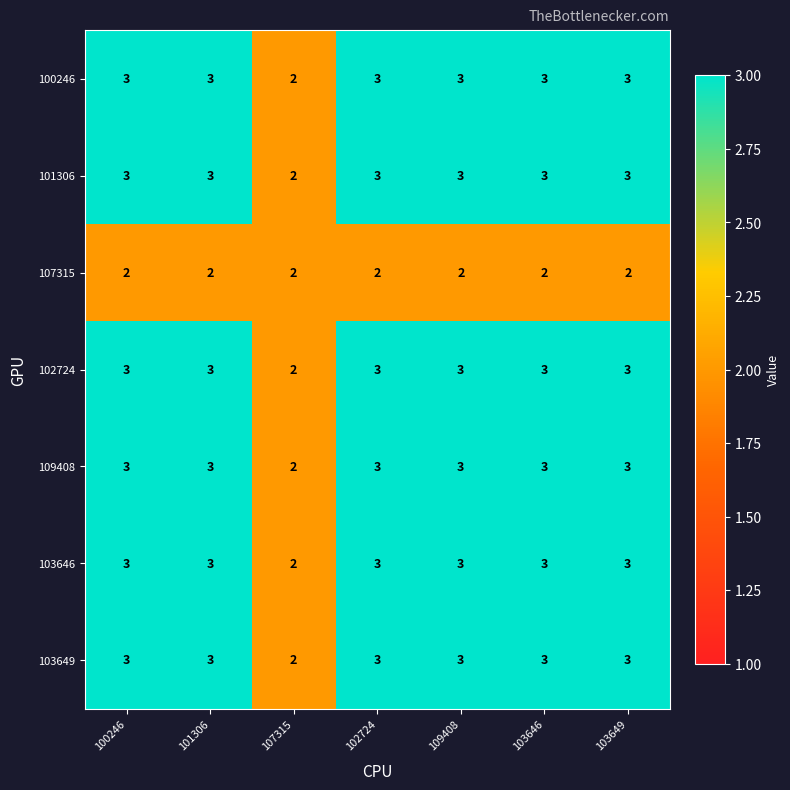

Is it true that 103646 equals 3 at 103649?

True